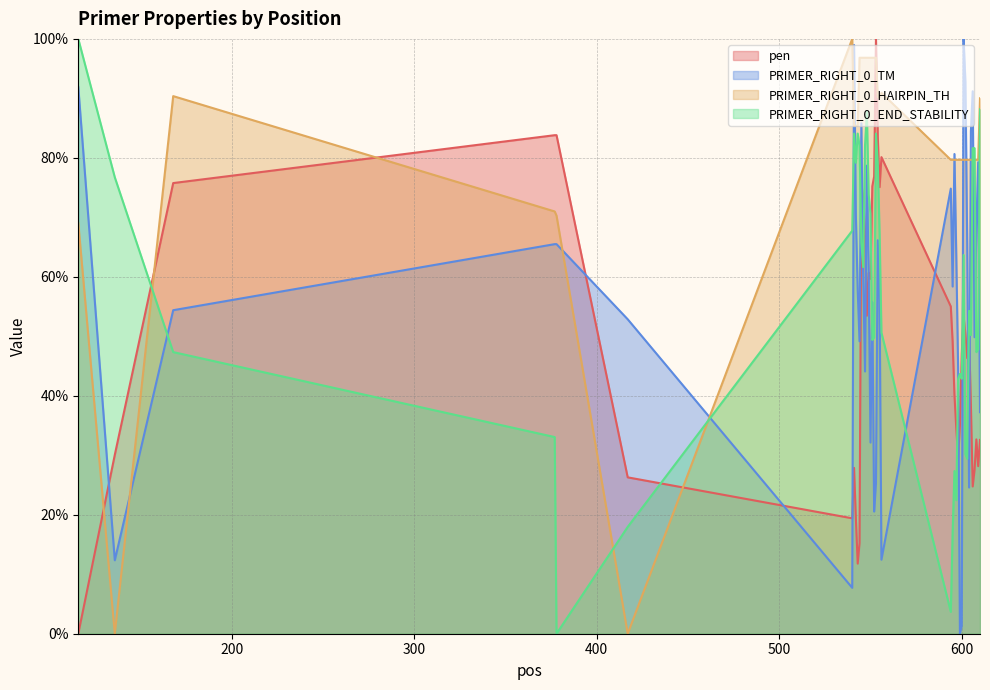

Reading right to left, list all the values displayed in this chart.

pen: 32.6	28.2	32.7	27.5	24.8	38.6	50.2	46.3	50.4	53.3	47.0	35.0	29.5	34.5	40.2	49.1	55.0	80.1	75.1	83.5	100.0	76.9	75.2	59.7	60.7	53.5	67.4	73.3	75.6	15.3	11.8	19.3	27.9	19.4	26.3	83.8	83.8	75.8	30.1	0.0
PRIMER_RIGHT_0_TM: 37.2	79.3	68.1	49.8	91.2	84.4	24.6	65.3	92.8	100.0	1.3	0.0	44.8	63.5	80.6	58.4	74.8	12.4	56.1	66.1	25.3	20.5	55.7	32.1	60.8	78.7	44.1	60.5	85.8	49.2	57.8	70.1	99.0	7.7	52.9	65.5	65.5	54.4	12.4	91.9
PRIMER_RIGHT_0_HAIRPIN_TH: 90.0	79.7	79.7	79.7	79.7	79.7	79.7	79.7	79.7	79.7	79.7	79.7	79.7	79.7	79.7	79.7	79.7	90.9	90.2	90.2	96.8	96.8	96.8	96.8	96.8	96.8	96.8	96.8	96.8	96.8	85.4	85.4	85.4	100.0	0.0	70.3	71.0	90.4	0.0	69.1
PRIMER_RIGHT_0_END_STABILITY: 88.2	47.8	47.3	81.6	81.6	50.2	54.3	29.4	30.2	63.7	42.9	43.7	42.9	22.4	27.3	17.1	3.7	50.6	66.9	79.2	84.1	49.8	49.4	70.6	73.9	87.8	82.0	61.6	65.7	82.0	84.1	79.2	84.1	67.8	18.0	0.0	33.1	47.3	76.7	100.0